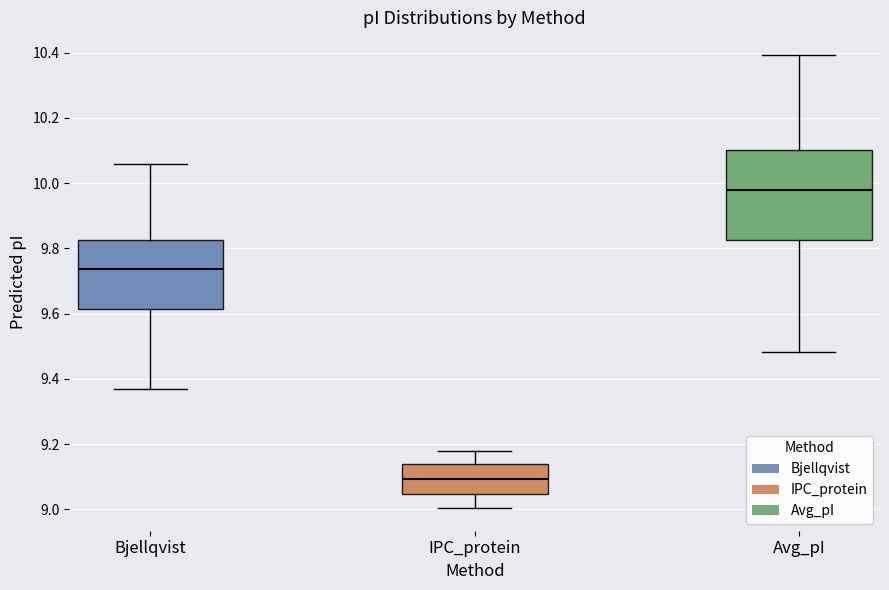

Where is the lower edge of the box for Avg_pI on the y-axis? The values are not printed on the chart, so give them approximately, as read against the axis.

9.82